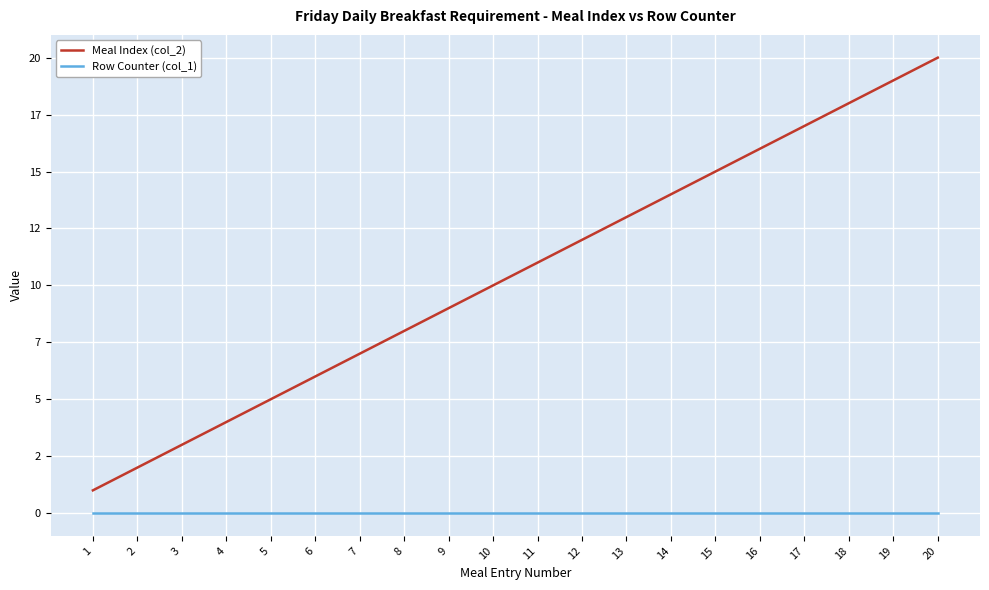

What are all the series names shown in the legend?

Meal Index (col_2), Row Counter (col_1)